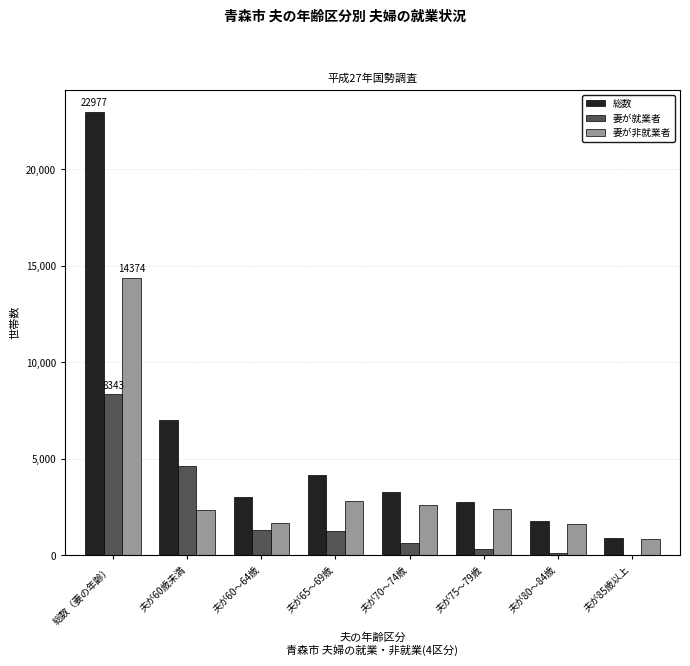

Are the bars grouped side by side (vs. stacked)?

Yes